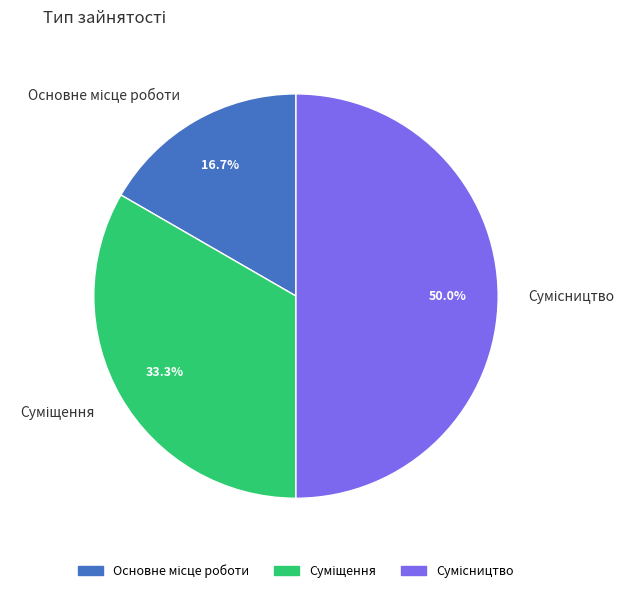

Rank the categories by value from lowest to highest.

Основне місце роботи, Суміщення, Сумісництво